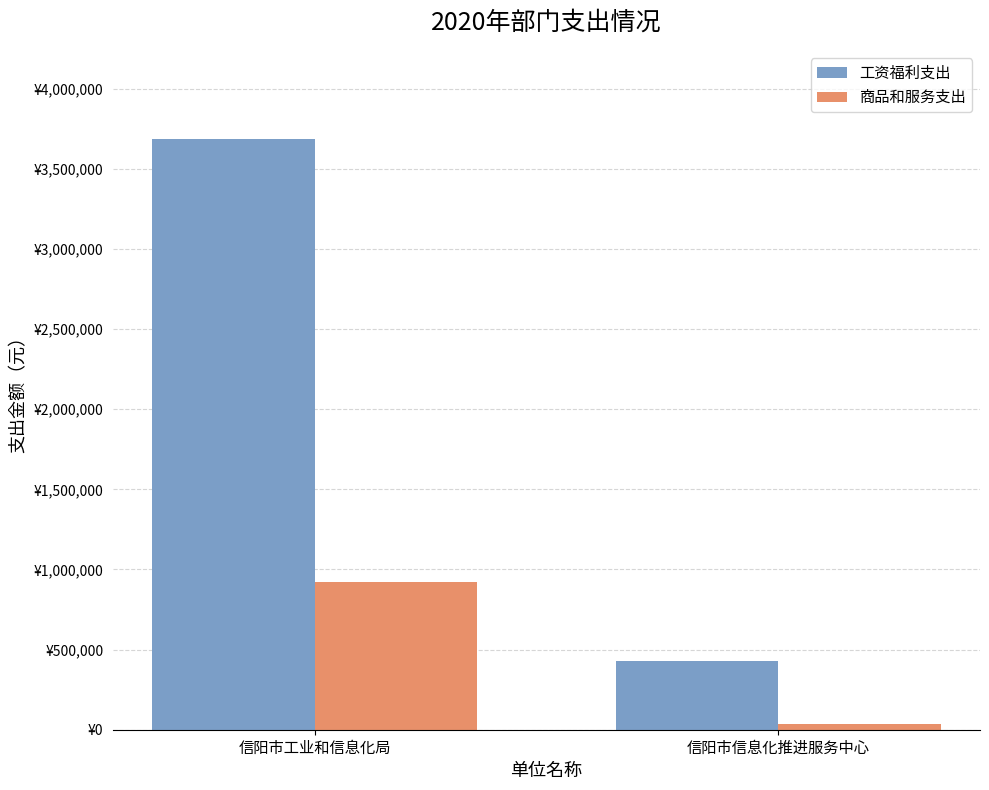

What are all the series names shown in the legend?

工资福利支出, 商品和服务支出